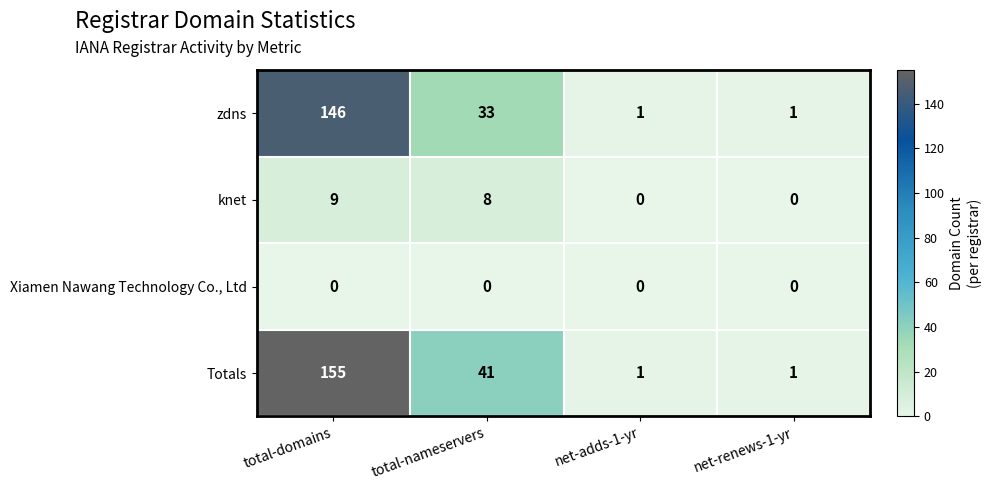

Rank the series at total-nameservers from lowest to highest value.

Xiamen Nawang Technology Co., Ltd, knet, zdns, Totals